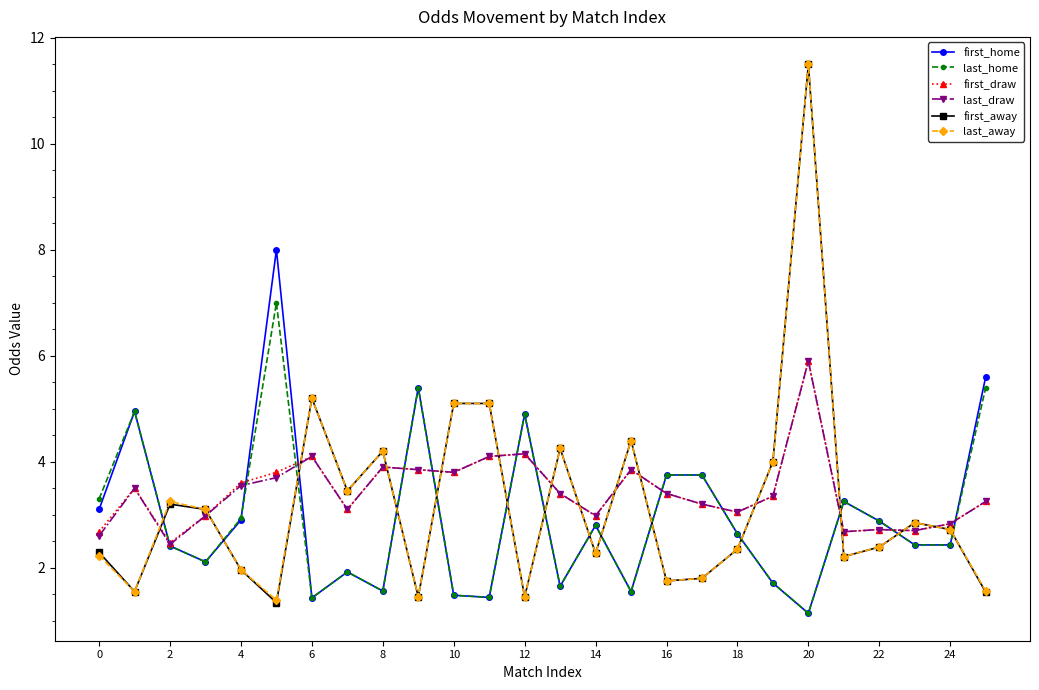

What is the lowest value of the first_home series?

1.1